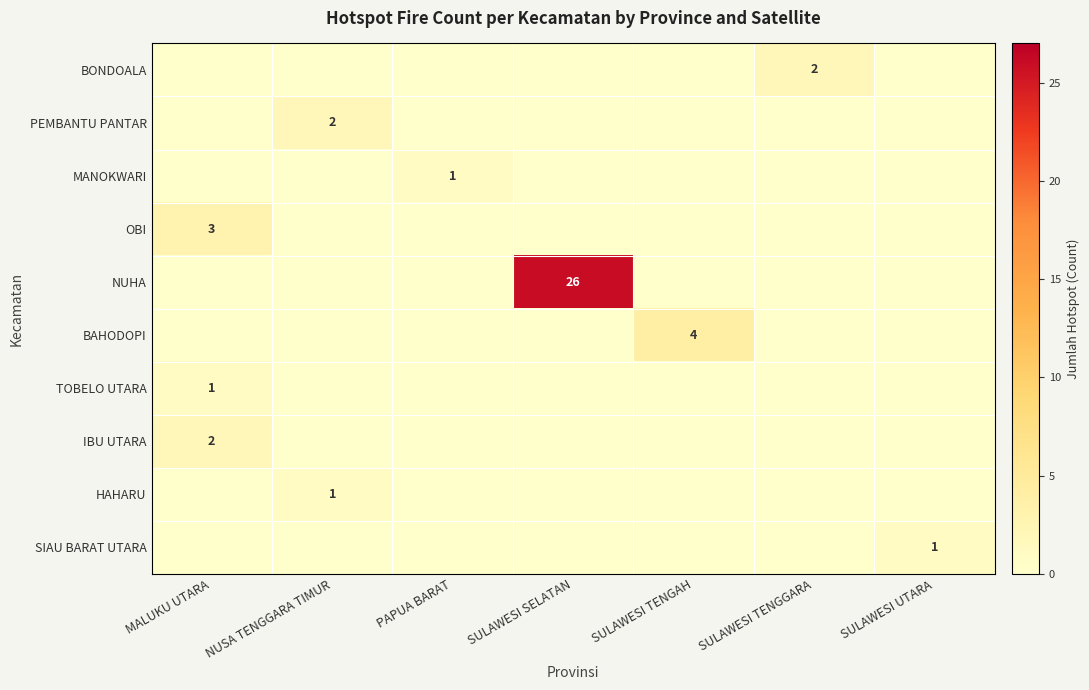

Is it true that MANOKWARI equals 1 at PAPUA BARAT?

True